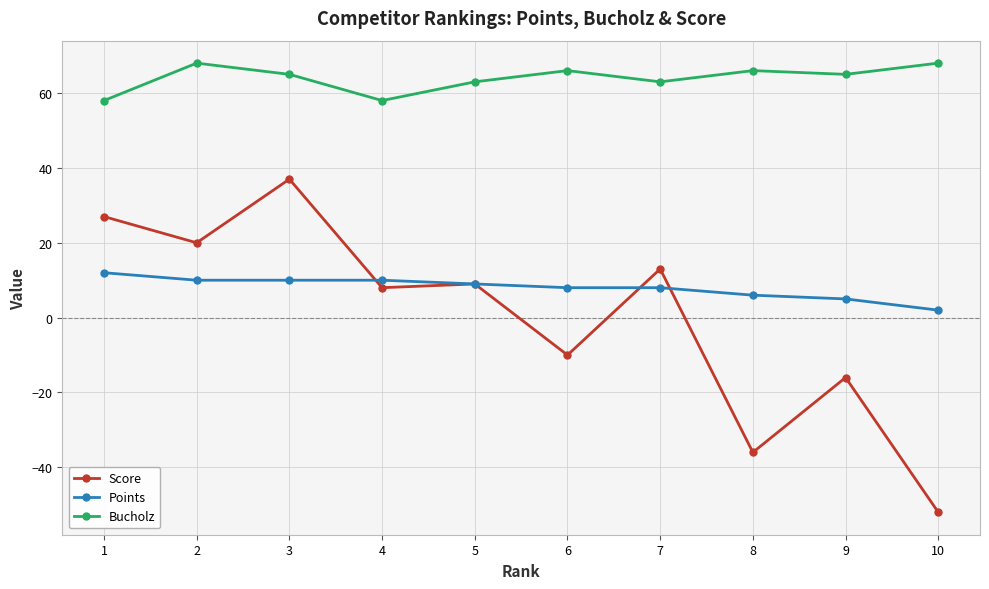

The value of Bucholz at 5 is 63. True or false?

True